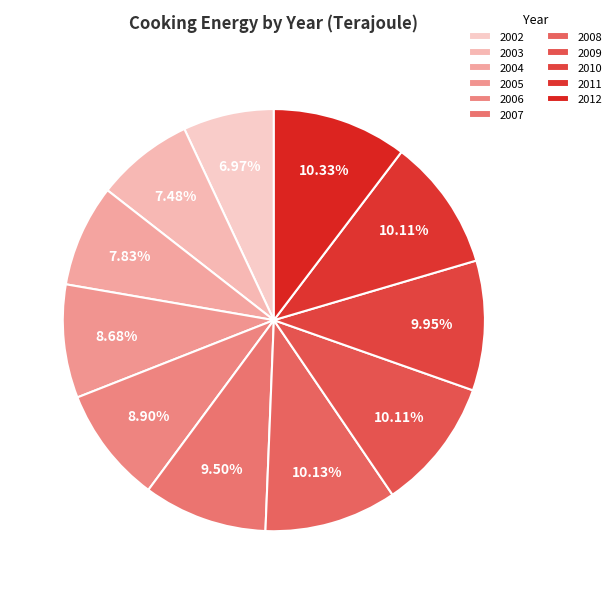

Which slice is the smallest?

2002